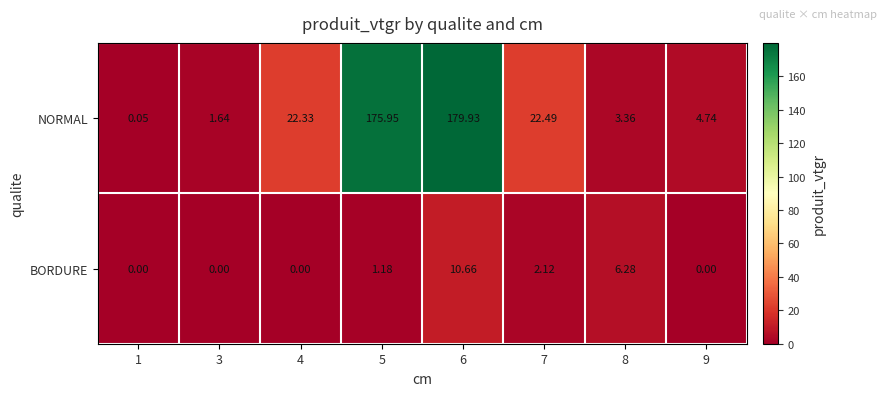

Which series has the largest range (max minus min)?

NORMAL